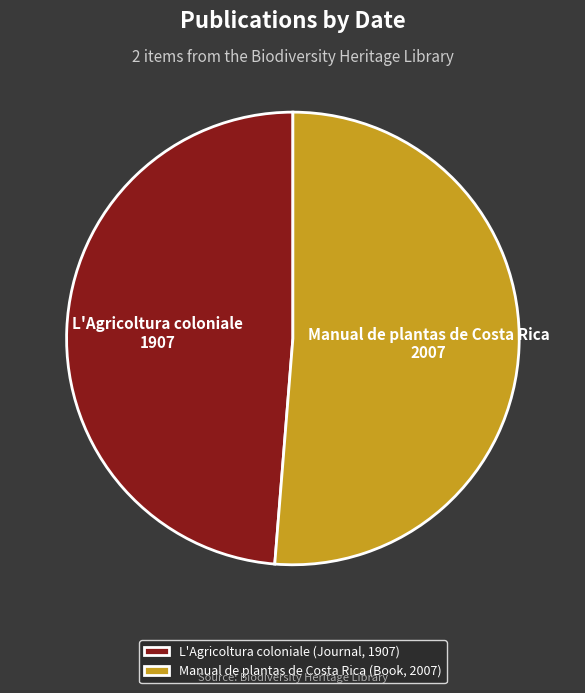

Do Manual de plantas de Costa Rica (Book, 2007) and L'Agricoltura coloniale (Journal, 1907) together represent more than half of the pie?

Yes